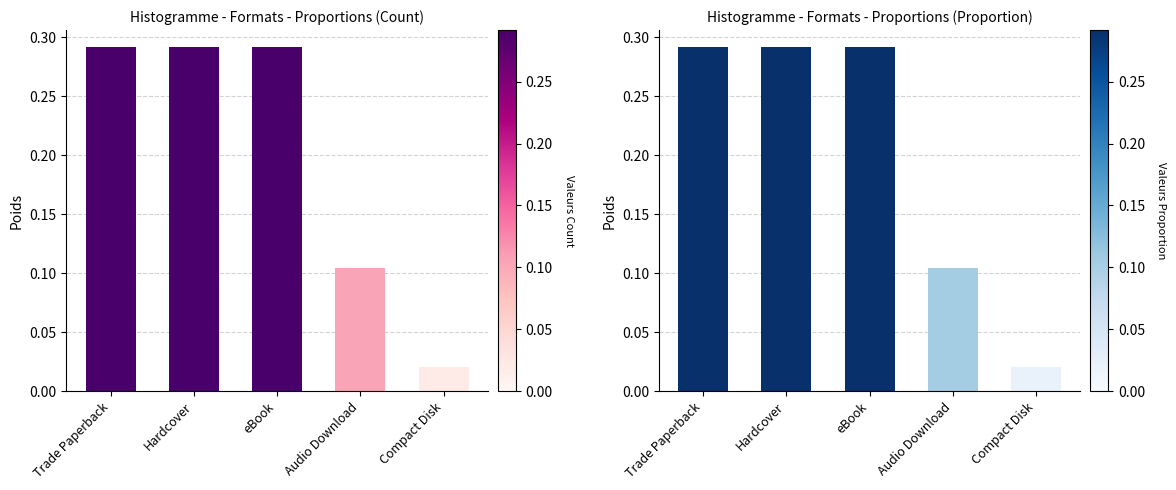

Reading right to left, what are all the values shown in this chart?

0.0	0.1	0.3	0.3	0.3